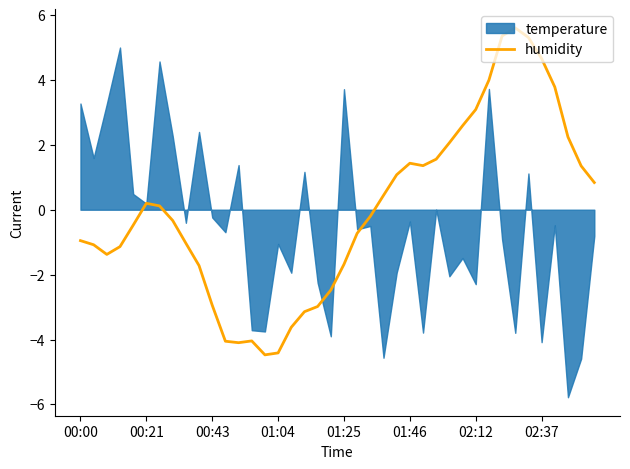

True or false: the data shows -1.8 at 11.

False